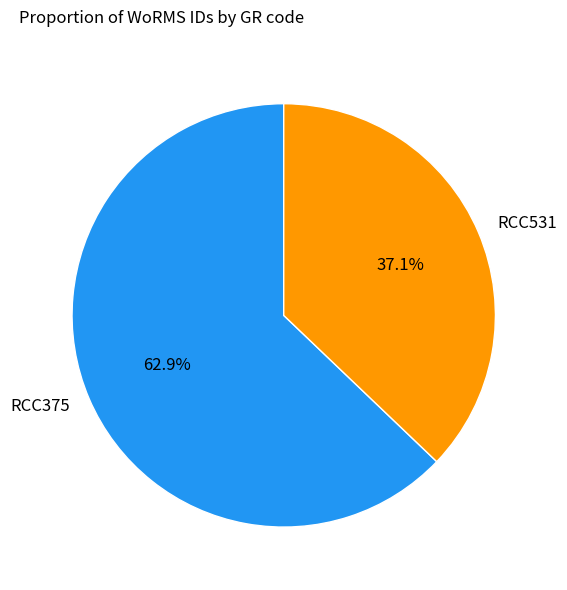

What is the total percentage of RCC531 and RCC375?

100.0%